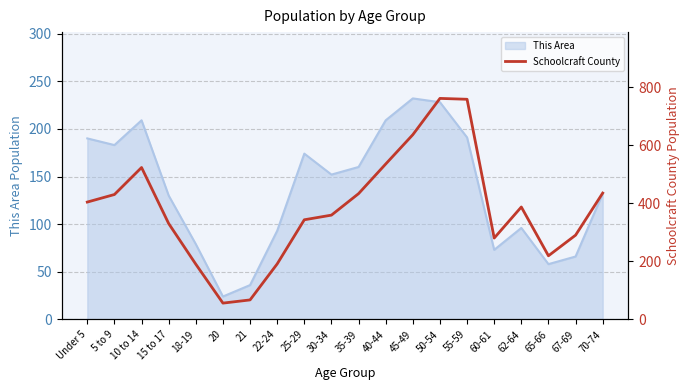

At which label does This Area reach its minimum?

20